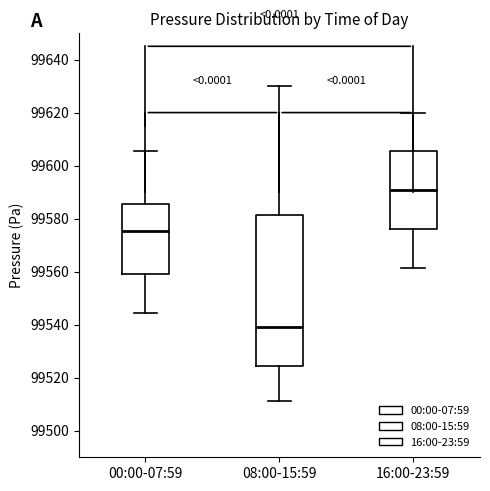

Comparing the boxes themselves (not the whiskers), which one is the tallest?

08:00-15:59